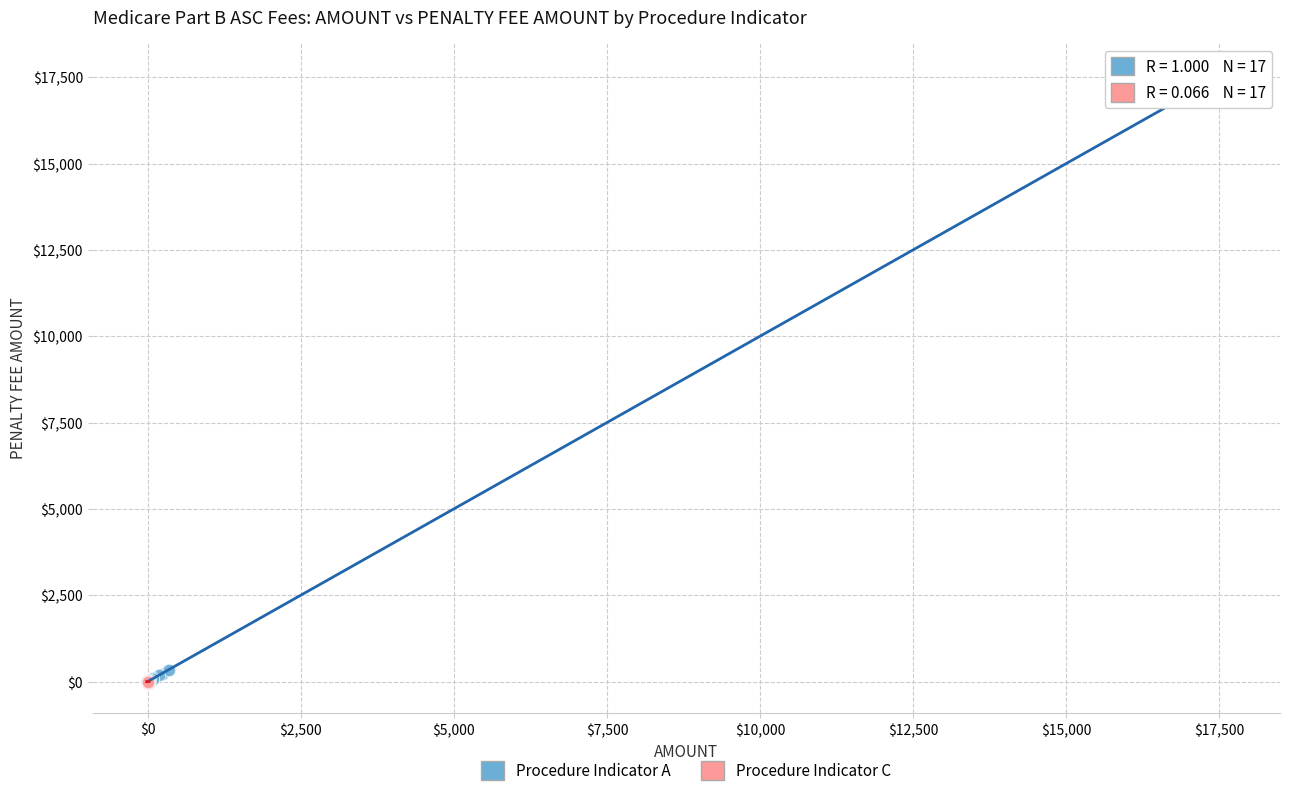

Which series has the widest spread of Y values?

Procedure Indicator A